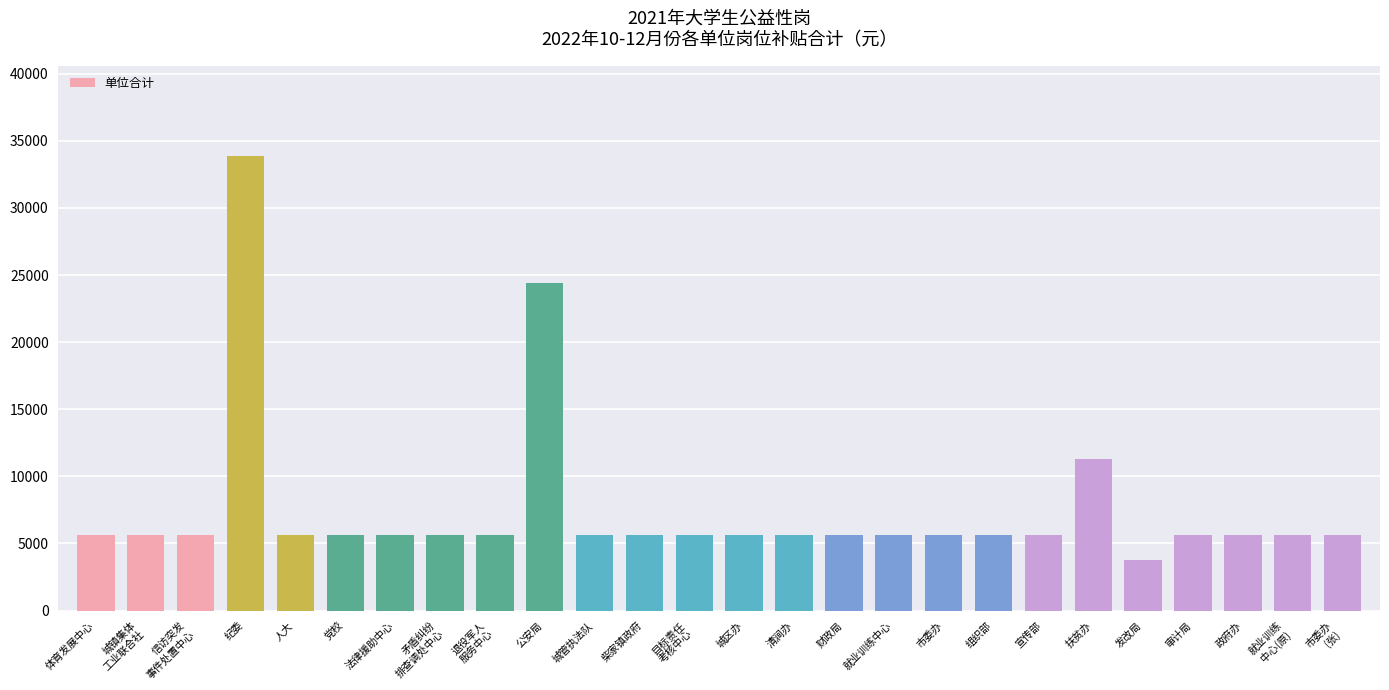

At which category does the chart reach its peak across all series?

纪委